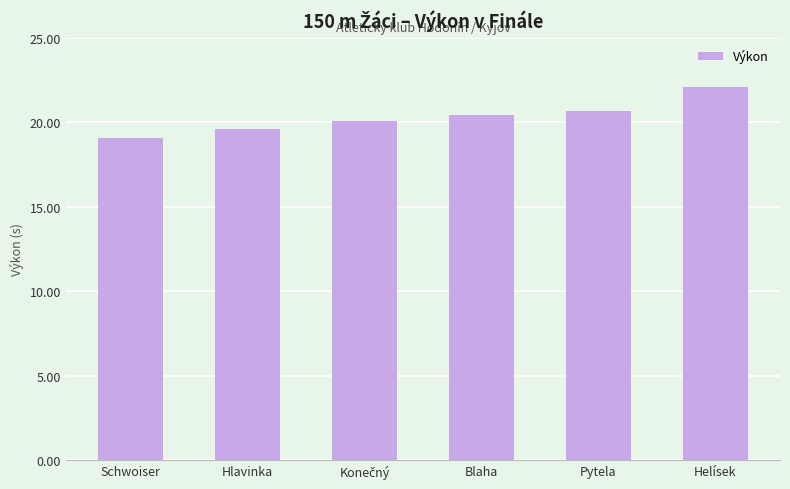

Approximately how many times larger is the value at Pytela compared to Blaha?

1.0